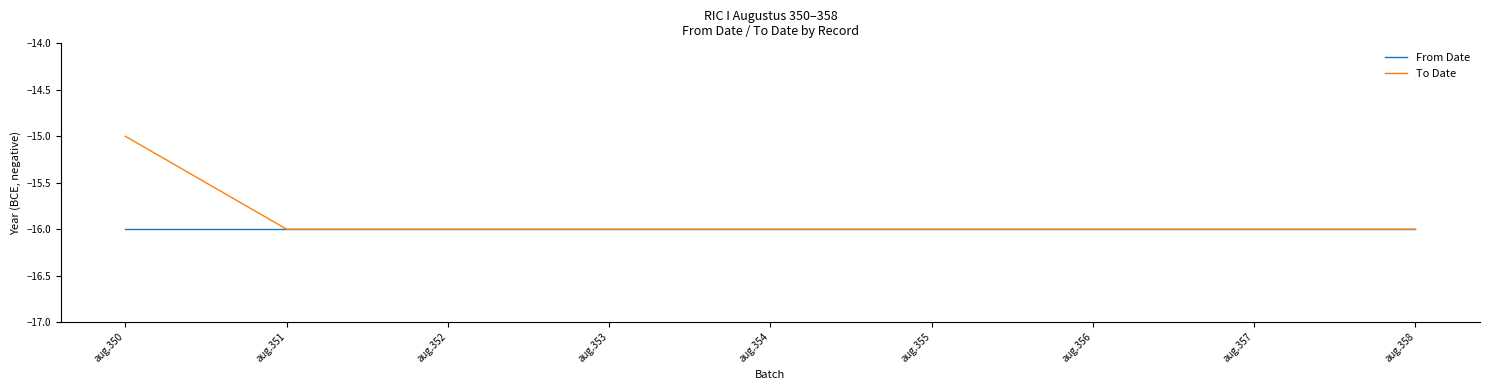

What is the average value of the To Date series?

-16